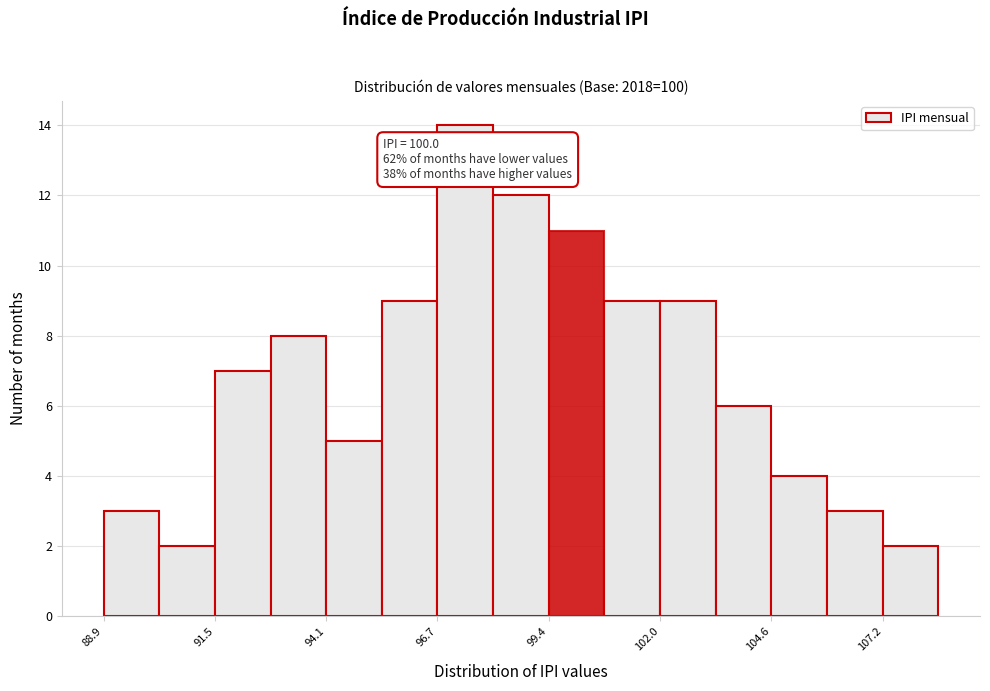

Read against the x-axis, roughly where is the centre of the tallest bar?

97.5